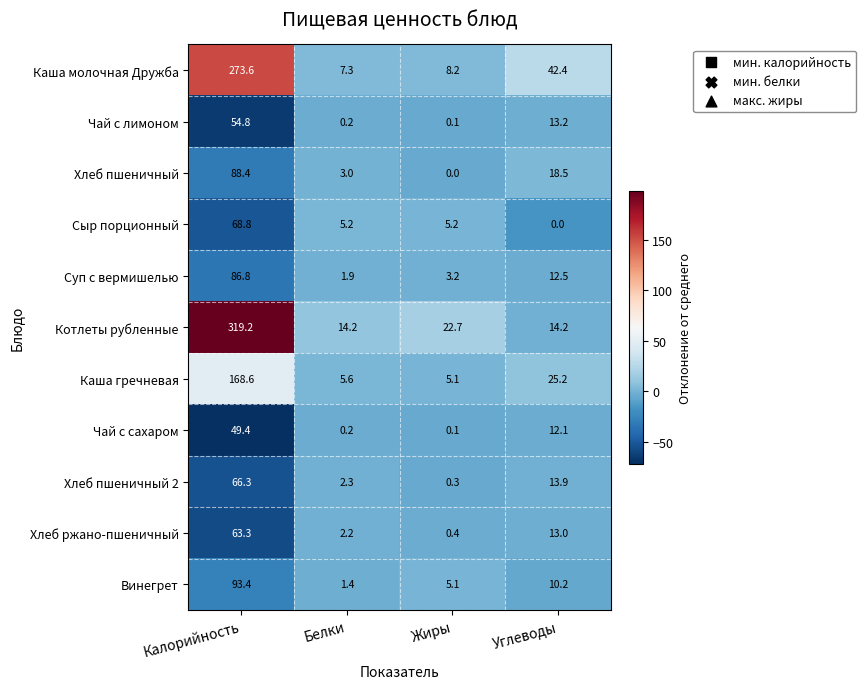

How many distinct data groups are displayed?

11